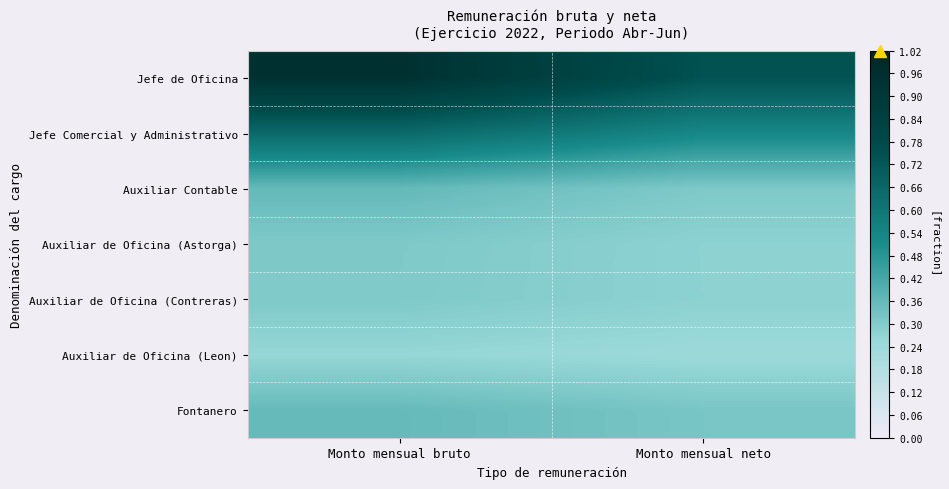

At Monto mensual neto, list the series in order from largest to smallest.

Jefe de Oficina, Jefe Comercial y Administrativo, Fontanero, Auxiliar Contable, Auxiliar de Oficina (Contreras), Auxiliar de Oficina (Astorga), Auxiliar de Oficina (Leon)